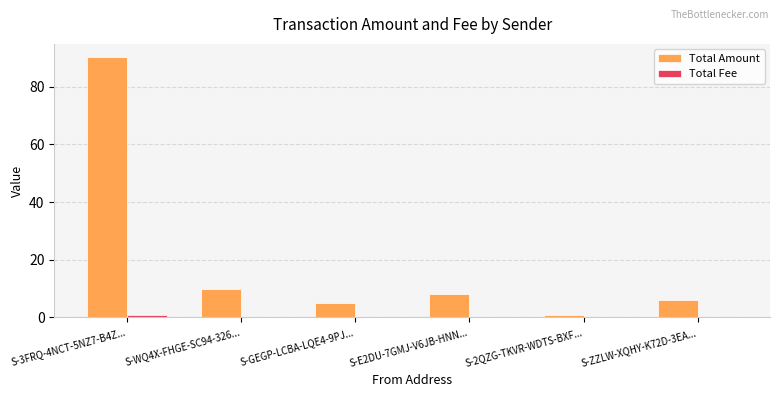

Does the chart contain stacked bars?

No